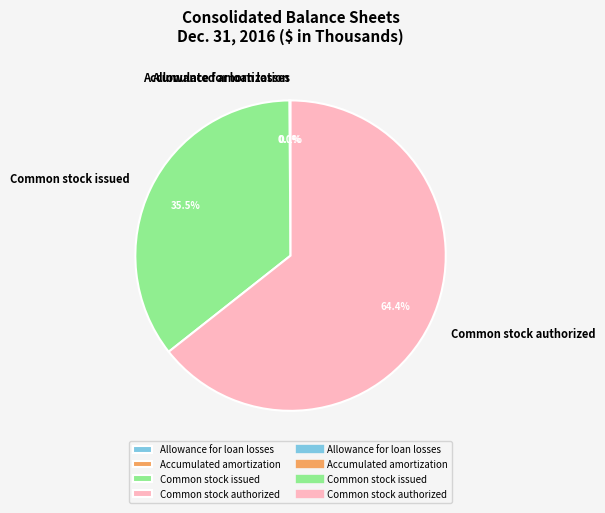

Which category has the biggest portion of the pie?

Common stock authorized